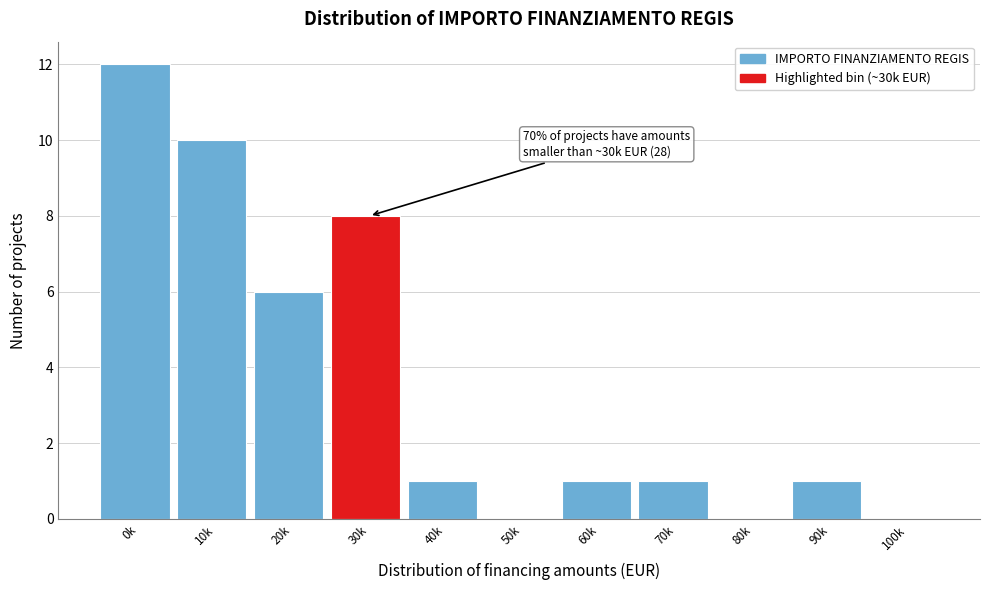

Reading right to left, what are all the values shown in this chart?

100k=0	90k=1	80k=0	70k=1	60k=1	50k=0	40k=1	30k=8	20k=6	10k=10	0k=12